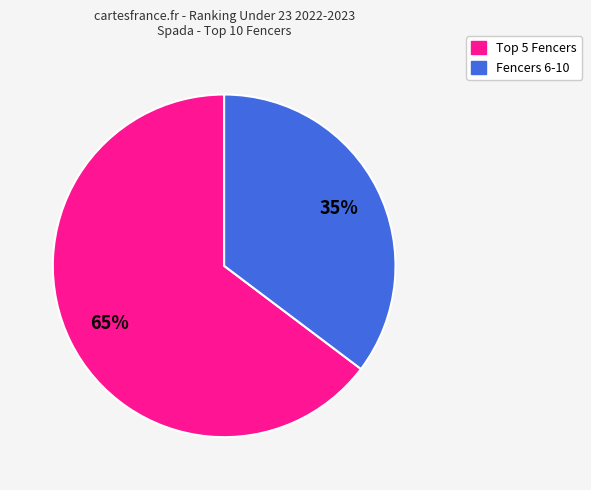

Is there any slice that represents more than half of the pie?

Yes